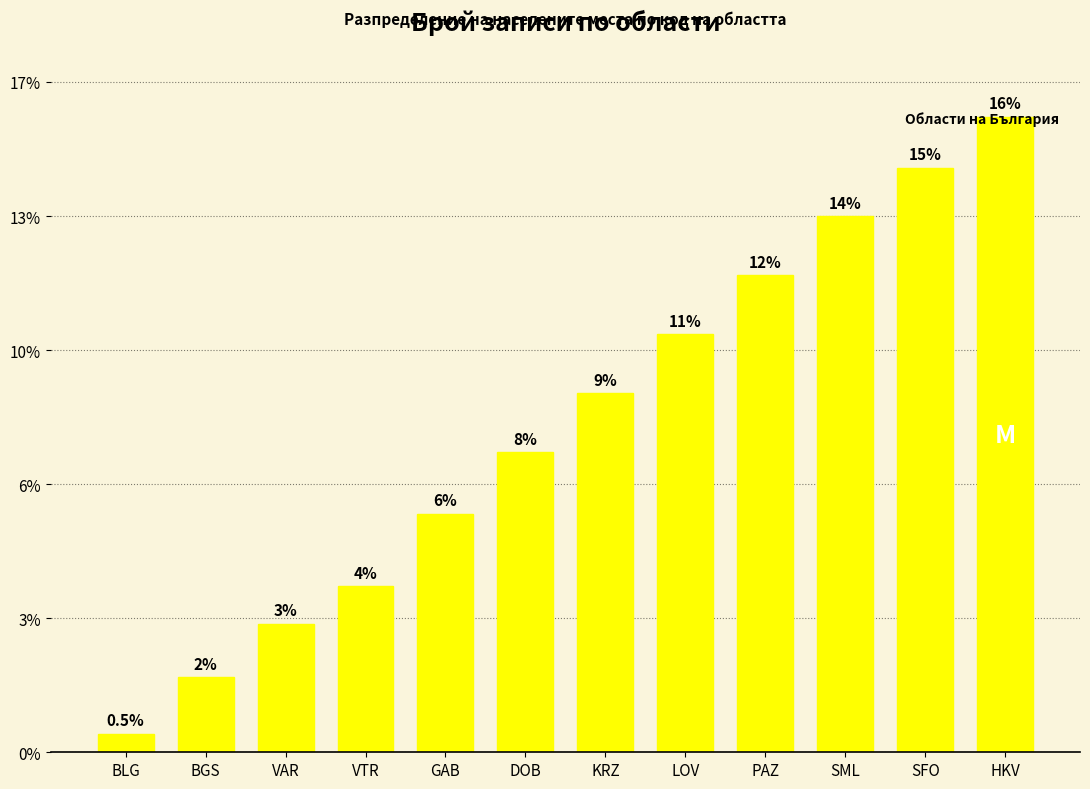

List the labels in order of value, largest first.

HKV, SFO, SML, PAZ, LOV, KRZ, DOB, GAB, VTR, VAR, BGS, BLG